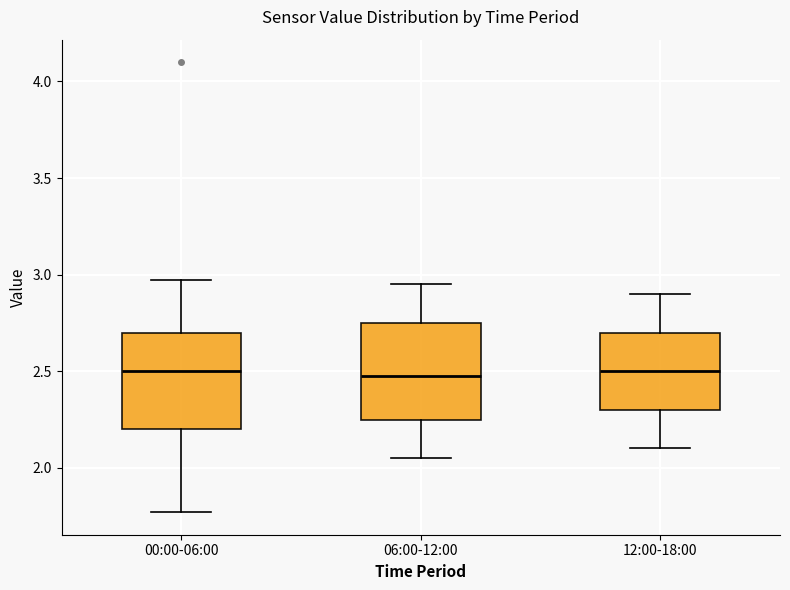

Reading left to right, read every box against the y-axis: the position of its median line, the range the box covers, and the ends of its whiskers. The values are not printed on the chart, so give them approximately, as read against the axis.

00:00-06:00: median 2.50, box 2.20 to 2.70, whiskers 1.75 to 2.95
06:00-12:00: median 2.50, box 2.25 to 2.75, whiskers 2.05 to 2.95
12:00-18:00: median 2.50, box 2.30 to 2.70, whiskers 2.10 to 2.90